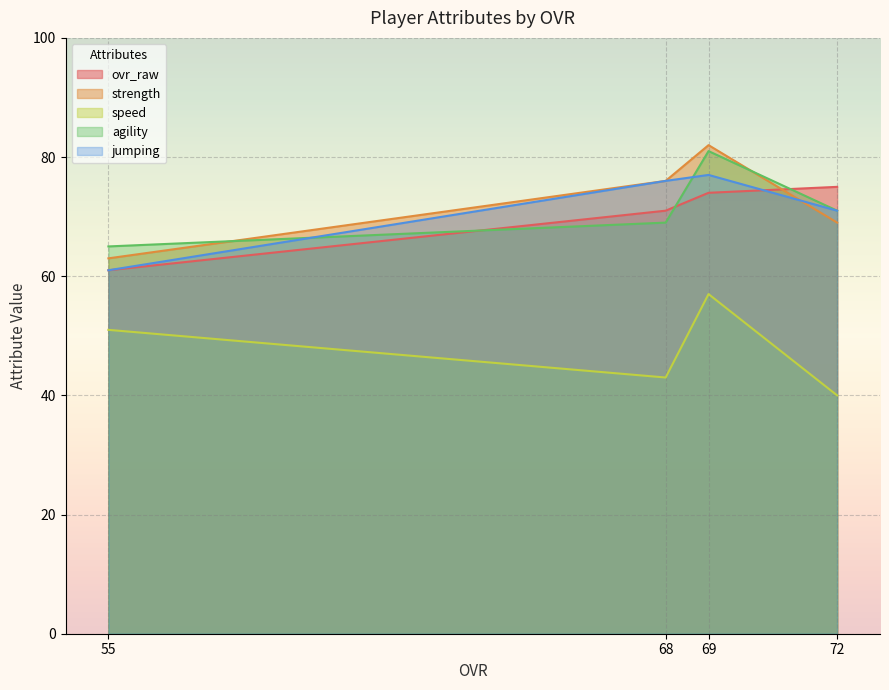

Is the value of ovr_raw at 68 greater than the value of agility at 55?

Yes